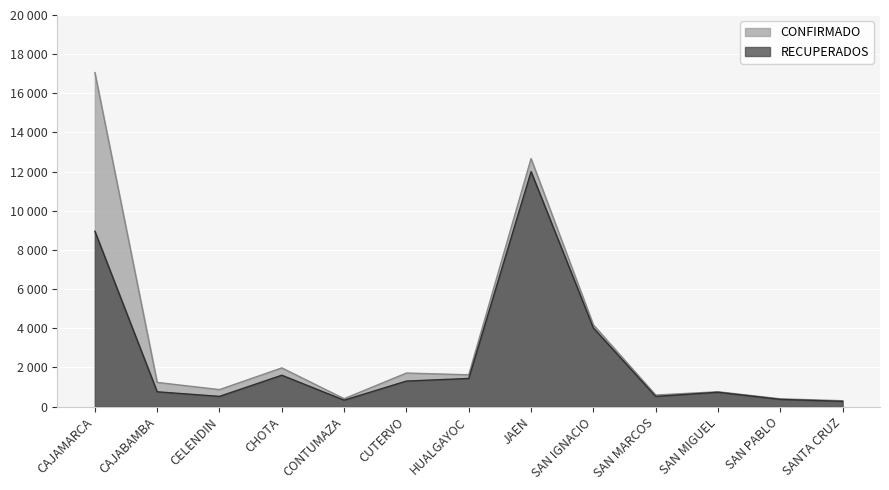

What is the label of the 1st point from the left?

CAJAMARCA